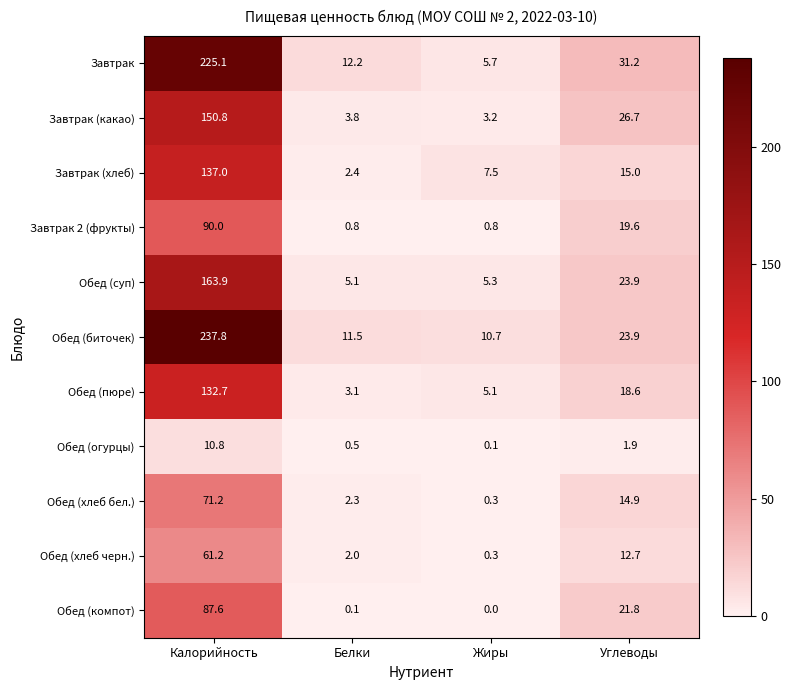

What is the difference between the highest and lowest values at Жиры?

10.7